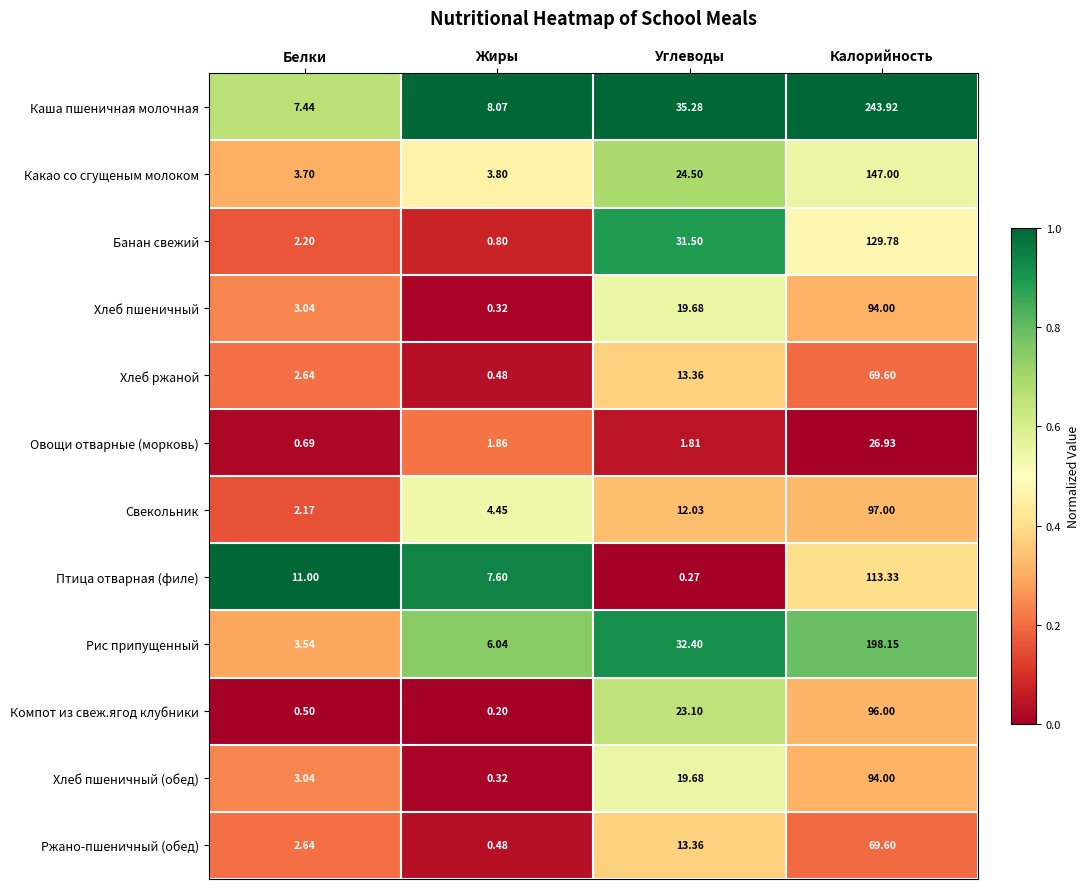

How many distinct data groups are displayed?

12